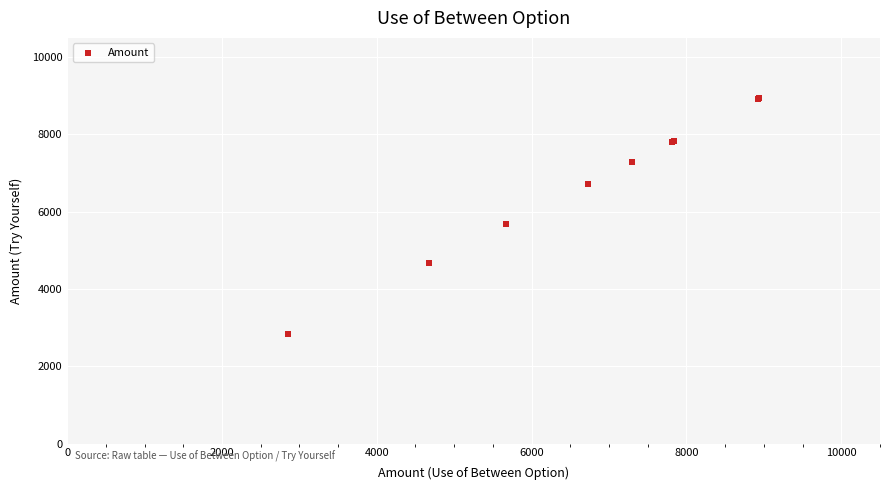

What Y value in the scatter plot is closest to 5889?

5672